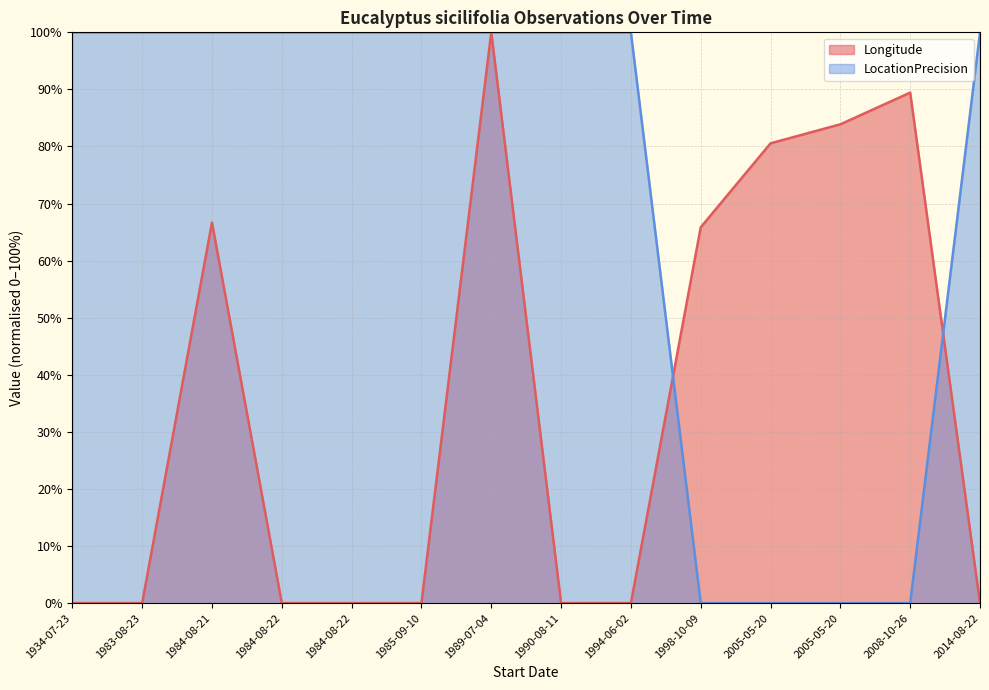

What is the maximum value for Longitude?

100.0